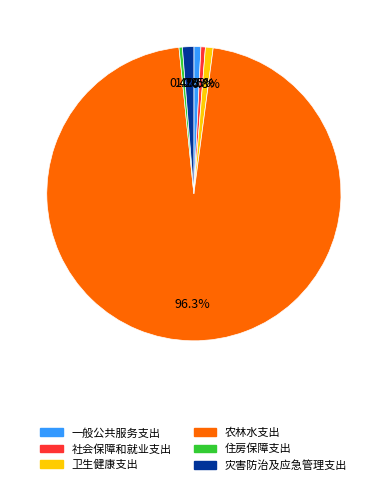

Between 农林水支出 and 一般公共服务支出, which is larger?

农林水支出